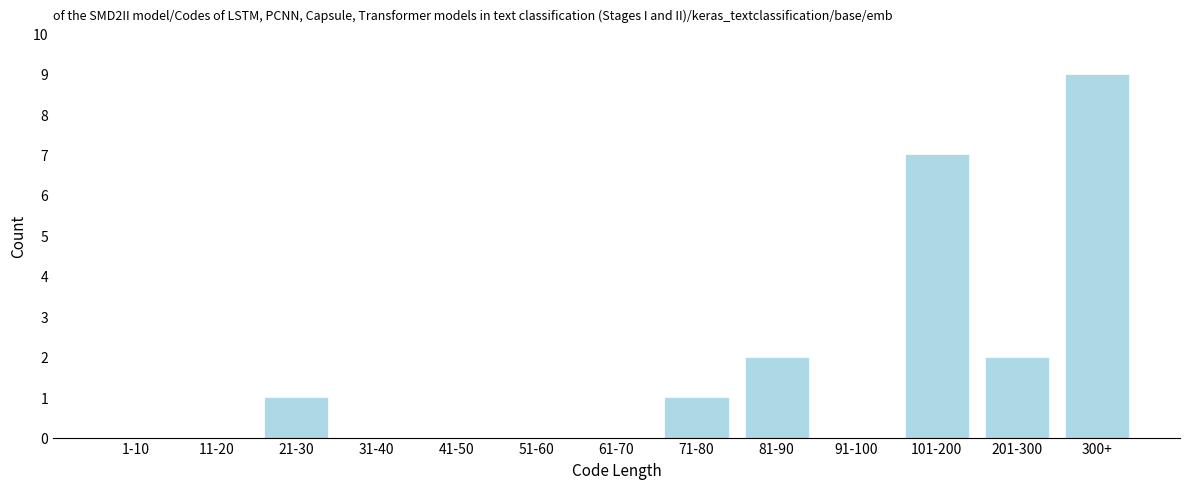

True or false: the data shows 0 at 41-50.

True